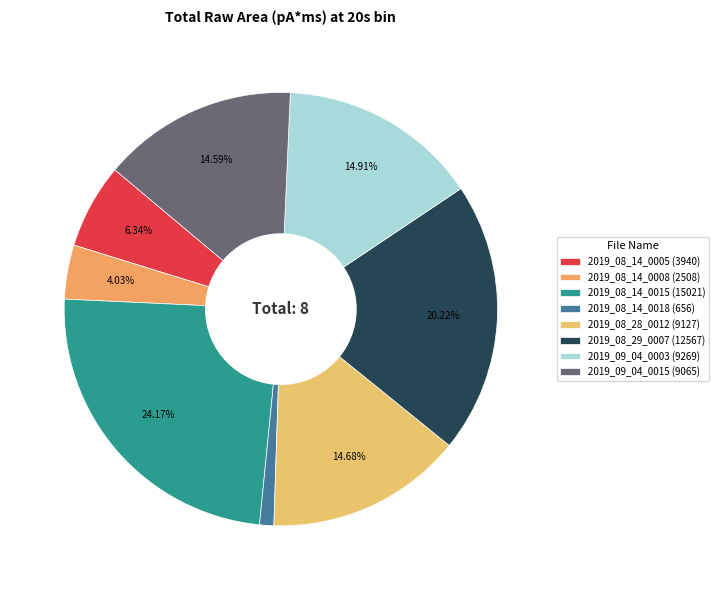

Which category has the smallest portion of the pie?

2019_08_14_0018